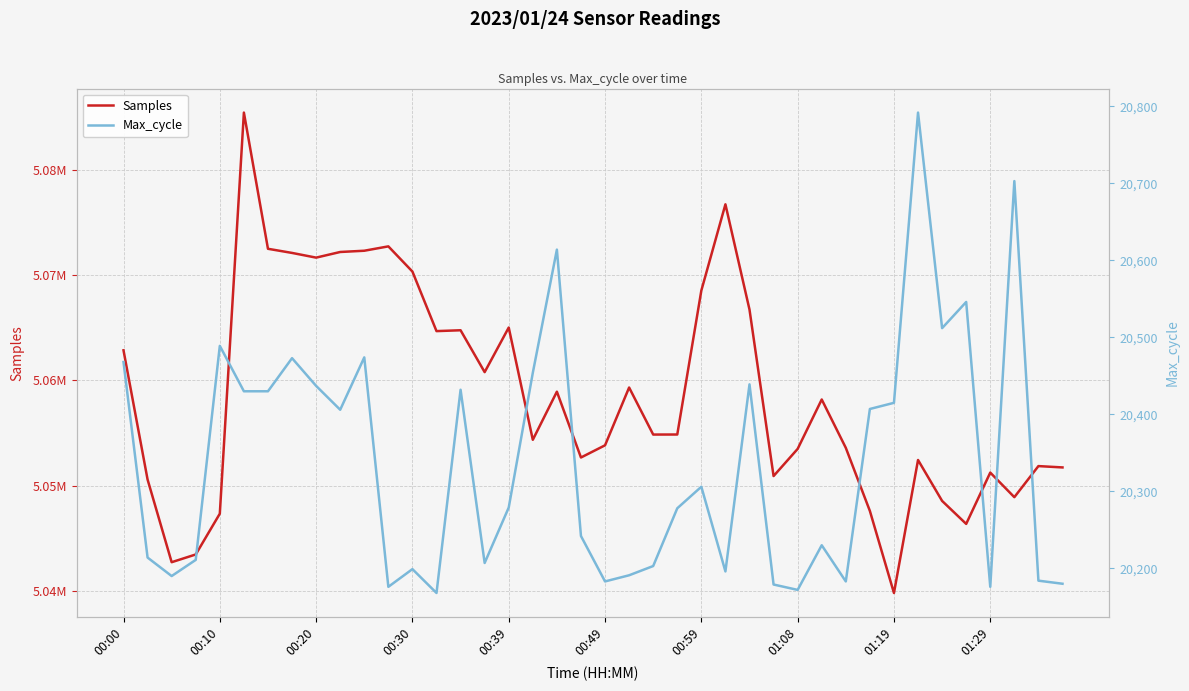

What is the average value of the Max_cycle series?

20337